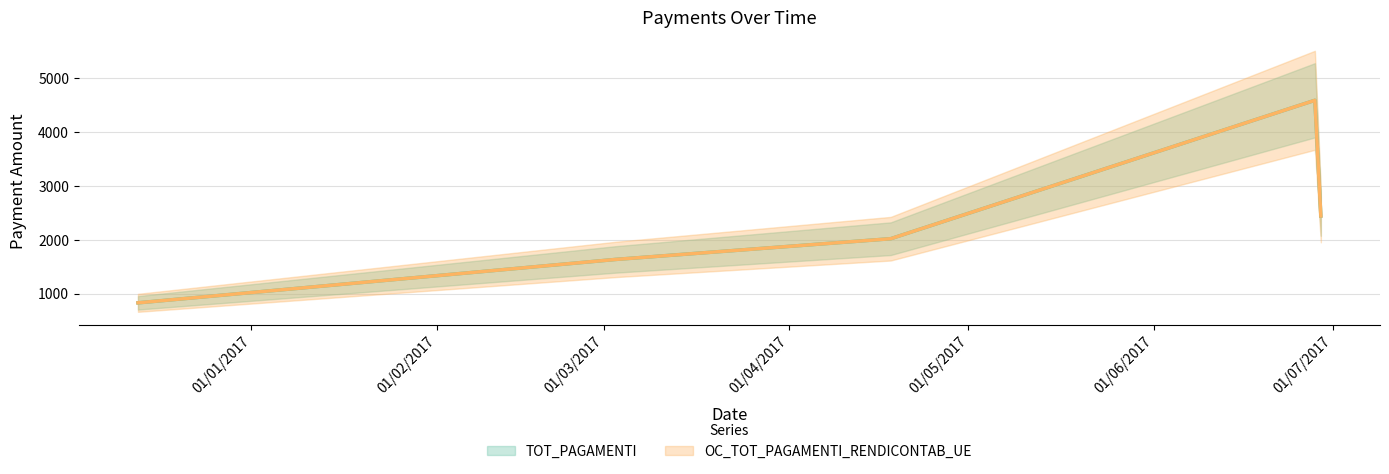

Which has a higher value, 03/03/2017 or 28/06/2017?

28/06/2017